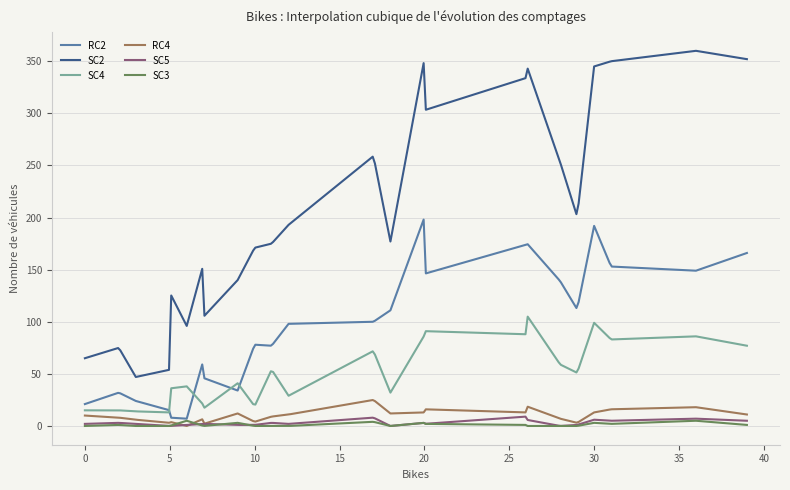

List the series in order of their peak value, highest first.

SC2, RC2, SC4, RC4, SC5, SC3